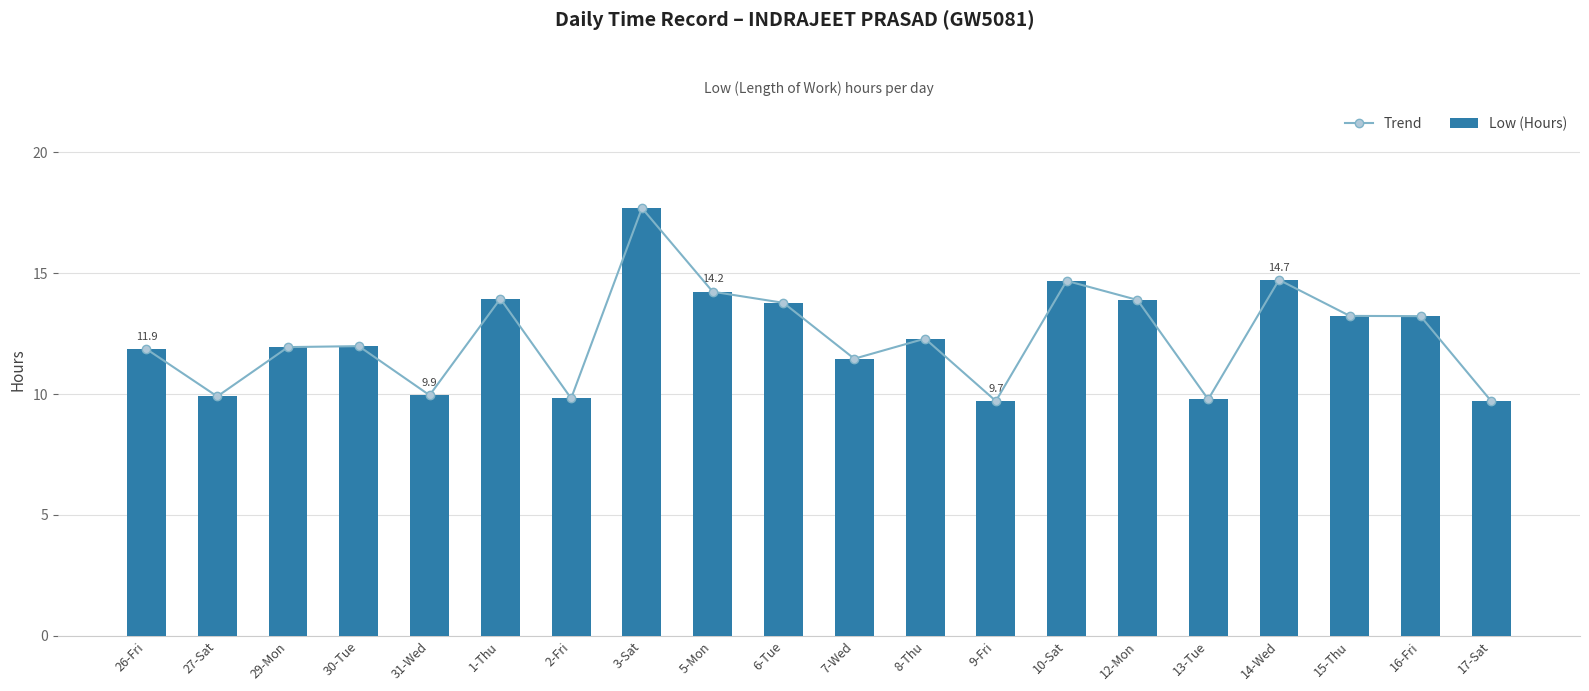

Reading left to right, what are all the values shown in this chart?

Trend: 11.9	9.9	11.9	12.0	9.9	13.9	9.8	17.7	14.2	13.8	11.5	12.3	9.7	14.7	13.9	9.8	14.7	13.2	13.2	9.7
Low (Hours): 11.9	9.9	11.9	12.0	9.9	13.9	9.8	17.7	14.2	13.8	11.5	12.3	9.7	14.7	13.9	9.8	14.7	13.2	13.2	9.7